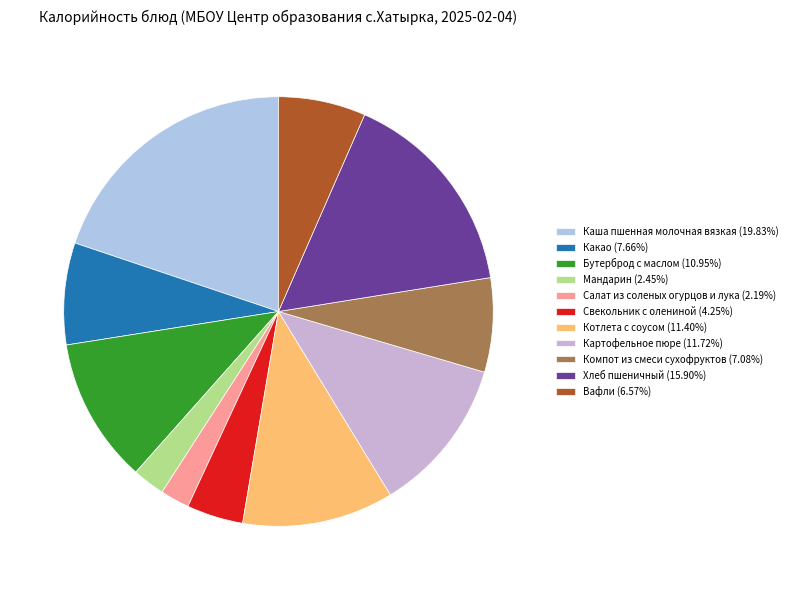

To the nearest percent, what is the average slice percentage?

9%